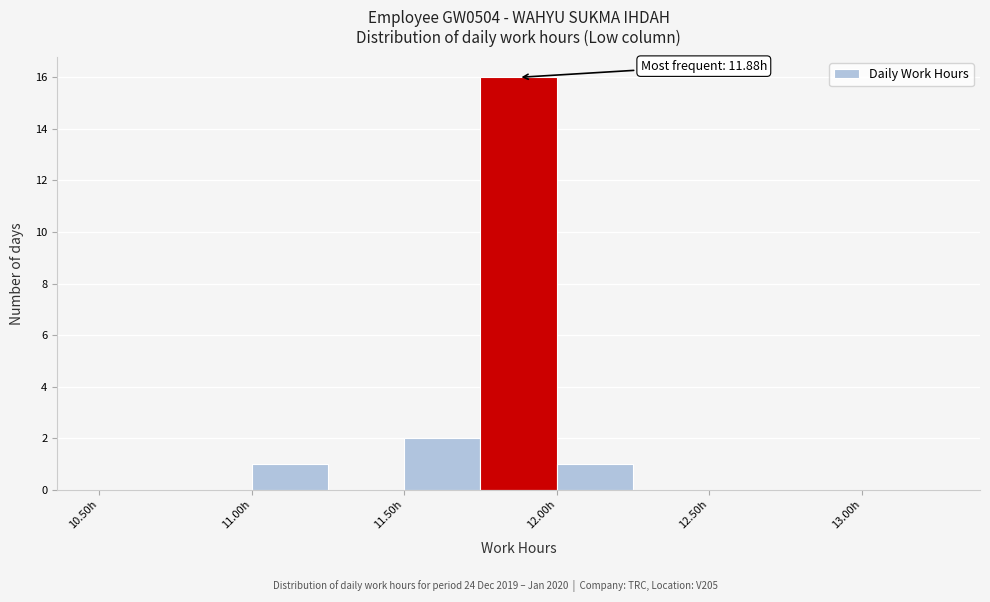

Which range on the x-axis has the tallest bar?

11.75 to 12.00